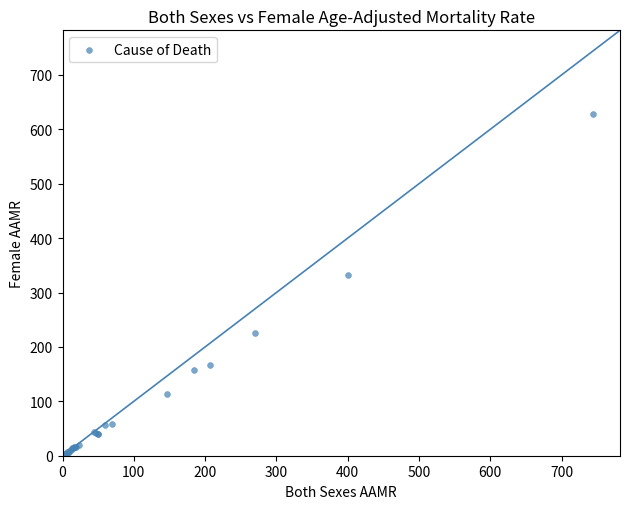

What Y value in the scatter plot is closest to 314?

331.6